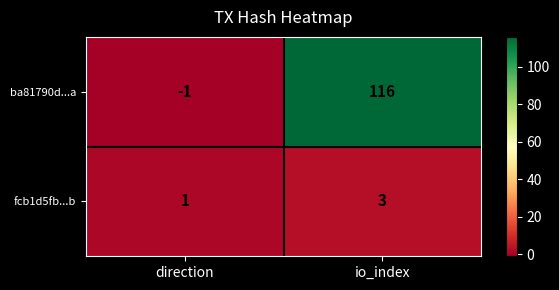

What is the minimum value shown in the chart?

-1